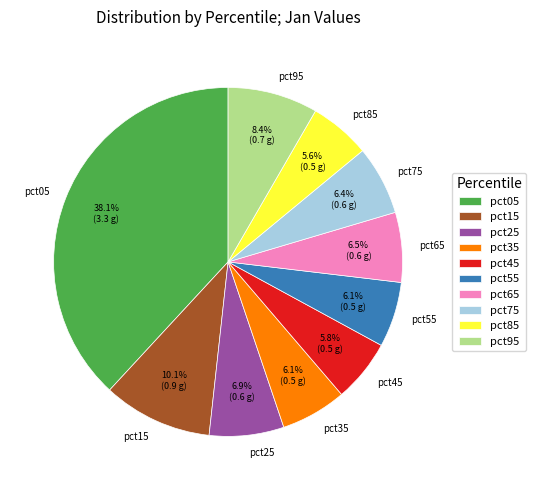

Combined, what portion of the pie is pct75 and pct05?

44.5%